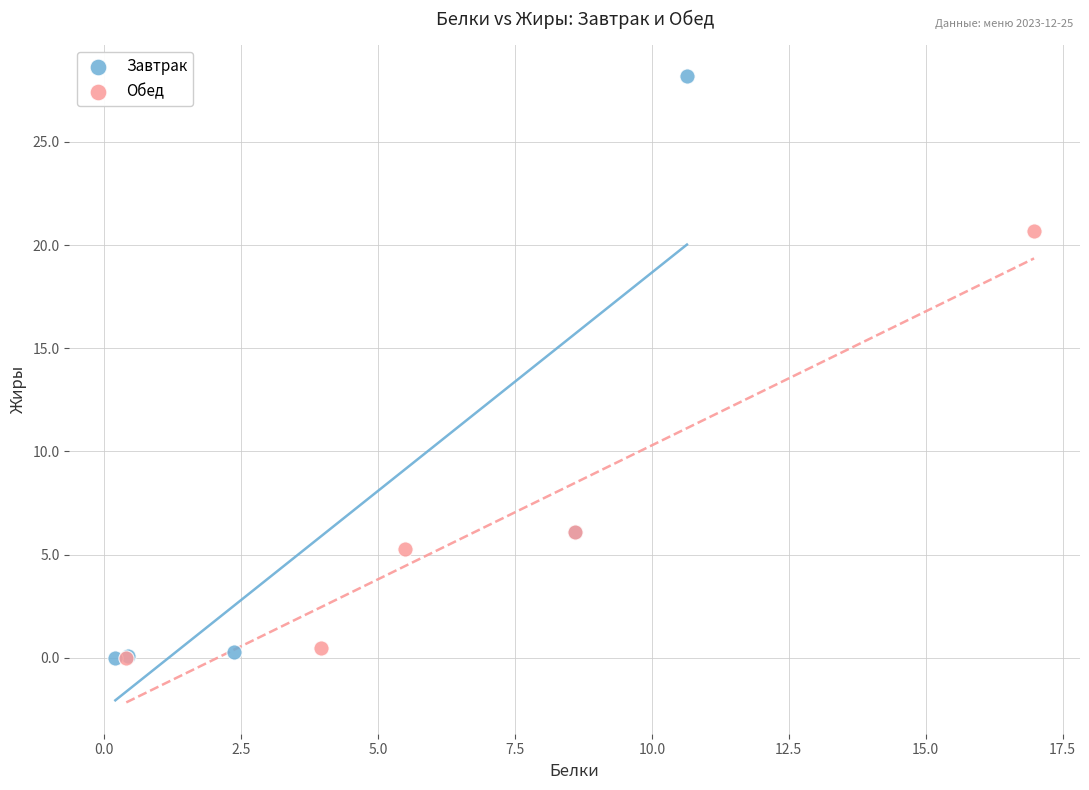

Which series has the widest spread of Y values?

Завтрак